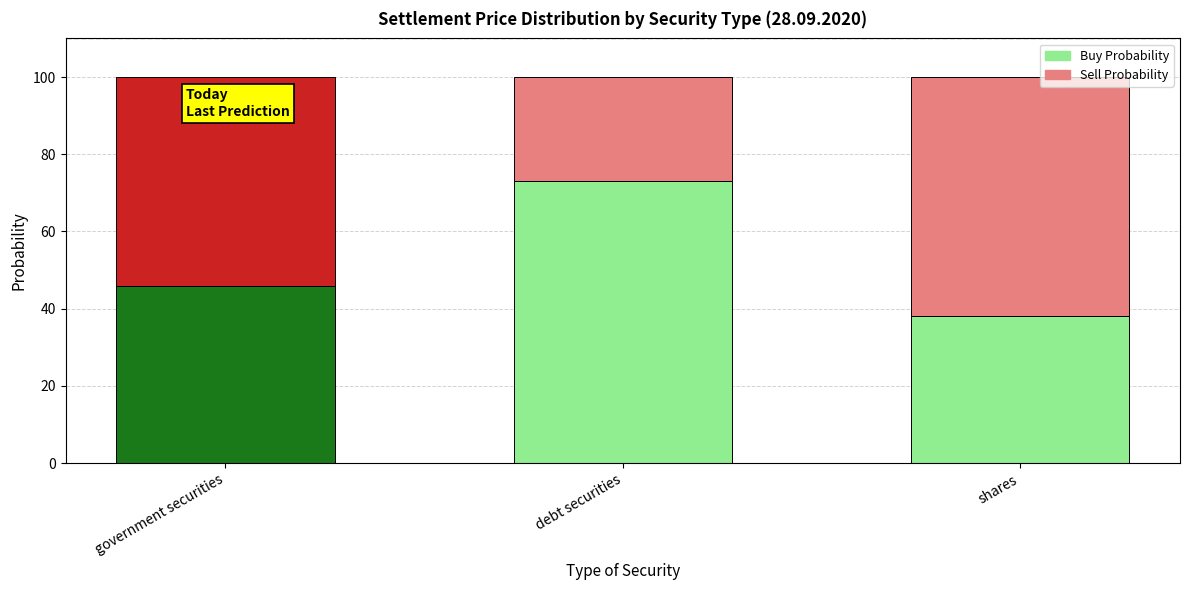

Which category has the highest value in the Buy Probability series?

debt securities